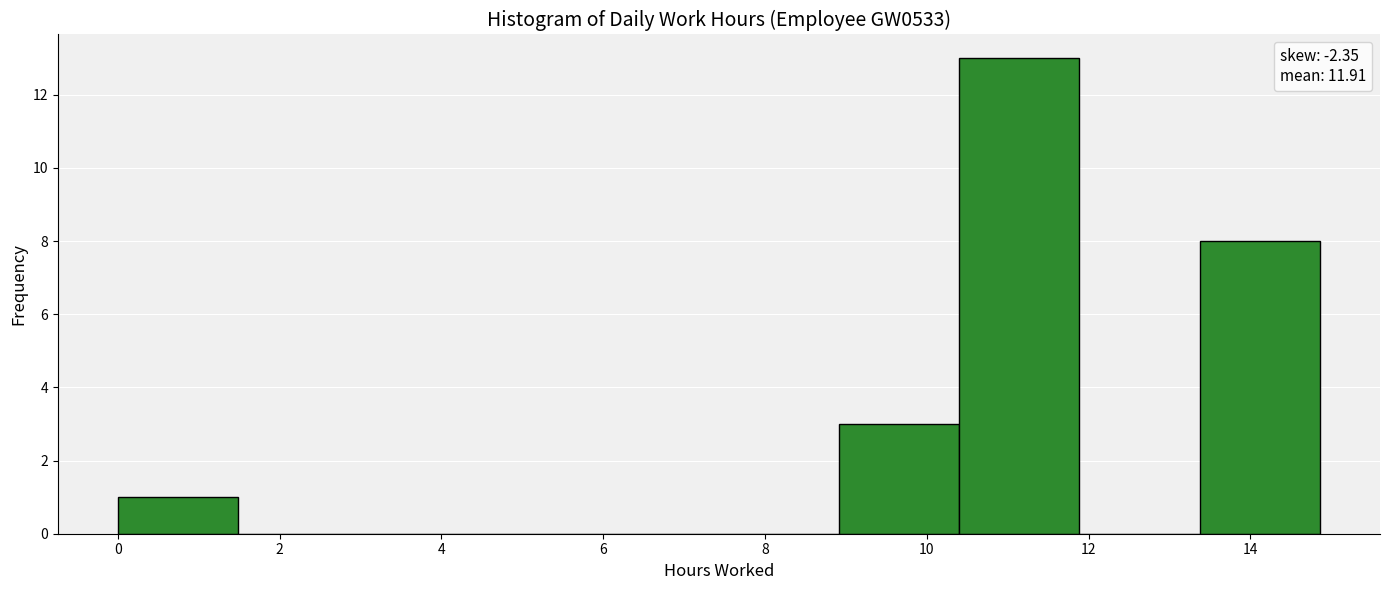

Reading left to right, list every bar in this chart as the range it spans on the x-axis followed by its height. Neither the bar edges nor the heights are printed on the chart, so give them approximately, as read against the axes.

0.0 to 1.4: 1
1.4 to 3.0: 0
3.0 to 4.4: 0
4.4 to 6.0: 0
6.0 to 7.4: 0
7.4 to 9.0: 0
9.0 to 10.4: 3
10.4 to 11.8: 13
11.8 to 13.4: 0
13.4 to 14.8: 8